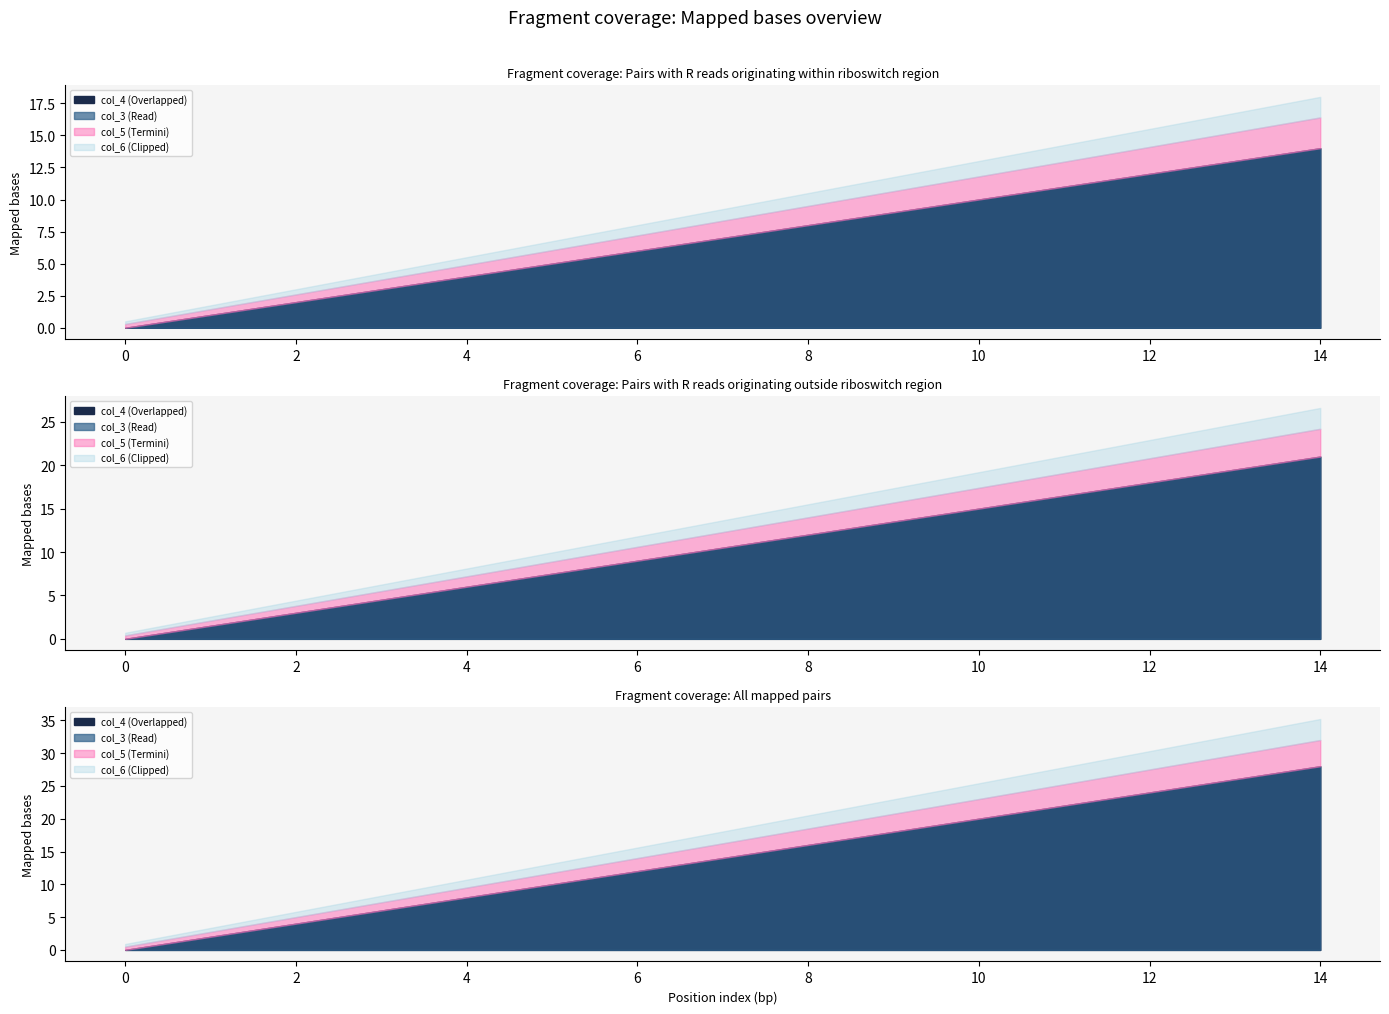

At 8, list the series in order from largest to smallest.

col_3, col_4, col_5, col_6